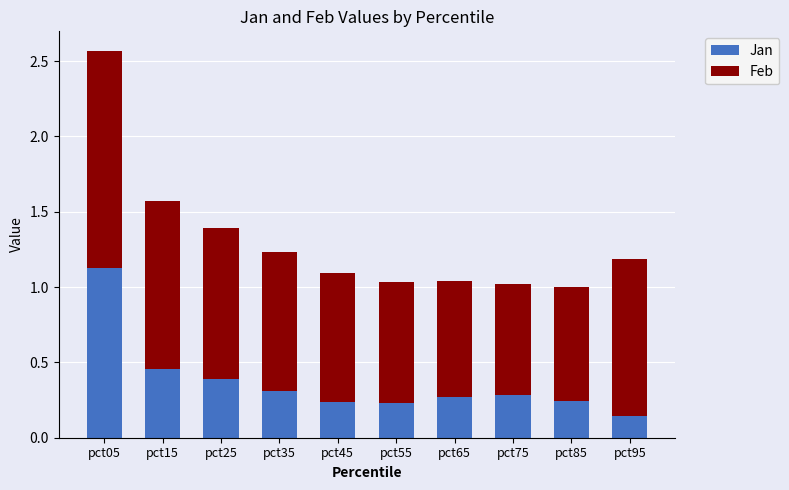

Are the bars grouped side by side (vs. stacked)?

No